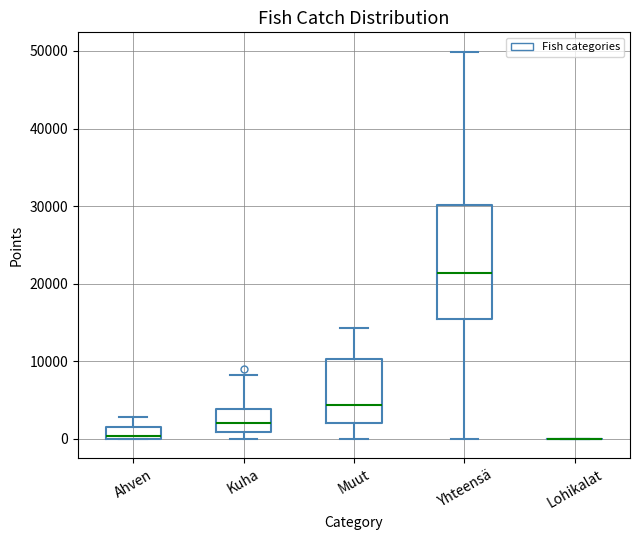

Reading left to right, transcribe this box plot: for each box, give where its median line is, the range the box spans, and where its two whiskers end, as read against the y-axis. The values are not printed on the chart, so give them approximately, as read against the axis.

Ahven: median 0 (just above the box's lower edge), box 0 to 2000, whiskers 0 to 3000
Kuha: median 2000, box 1000 to 4000, whiskers 0 to 8000
Muut: median 4000, box 2000 to 10000, whiskers 0 to 14000
Yhteensä: median 21000, box 15000 to 30000, whiskers 0 to 50000
Lohikalat: box collapsed to a line at 0, whiskers 0 to 0